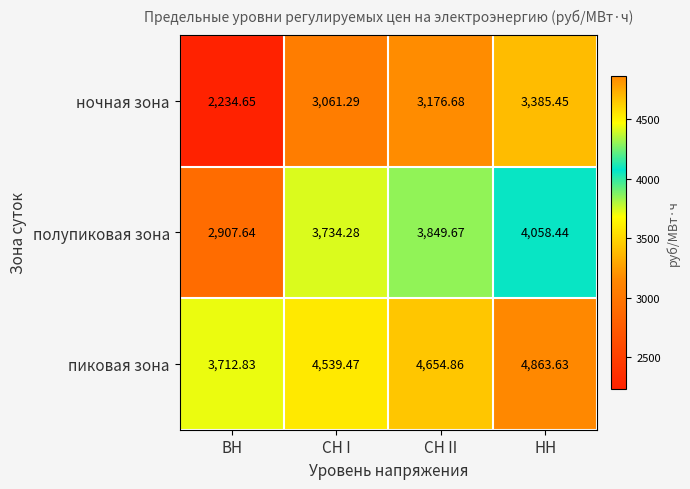

Rank the series by their average value, from lowest to highest.

ночная зона, полупиковая зона, пиковая зона